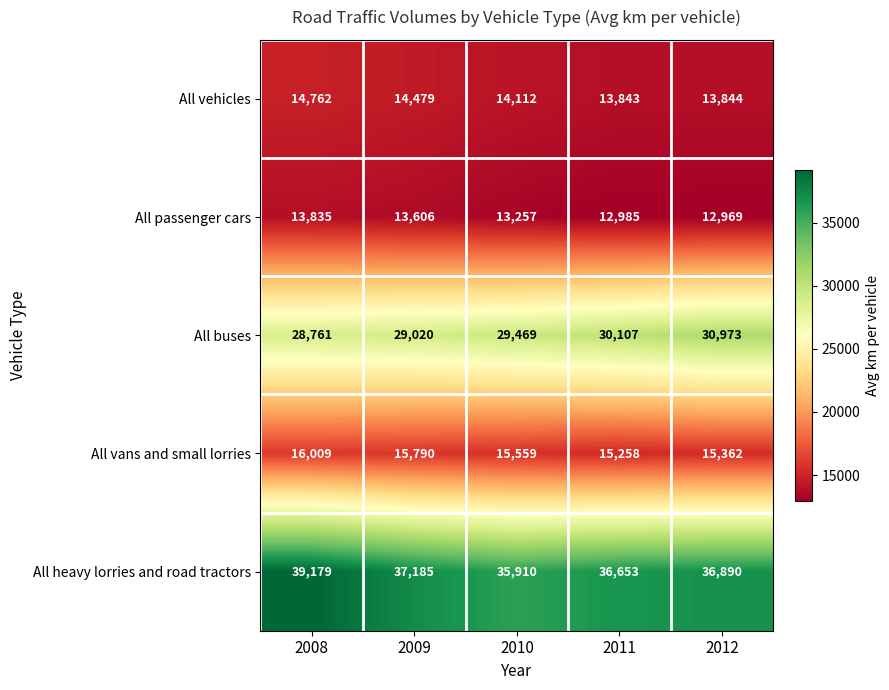

True or false: All vans and small lorries has a value of 15258 at 2011.

True